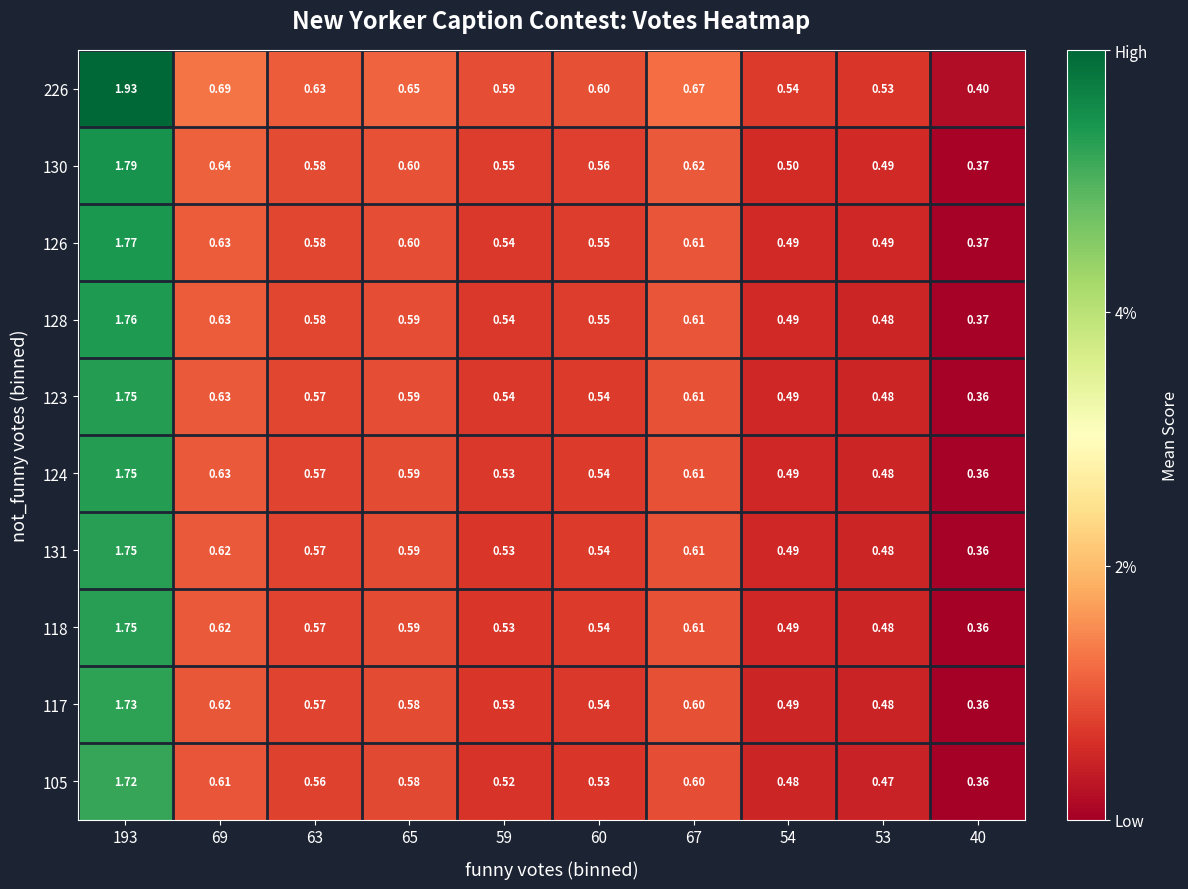

Is the value of 117 at 193 greater than the value of 130 at 40?

Yes